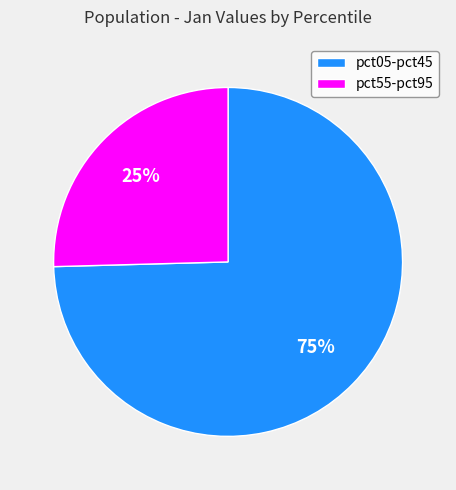

Rank the categories by value from lowest to highest.

pct55-pct95, pct05-pct45